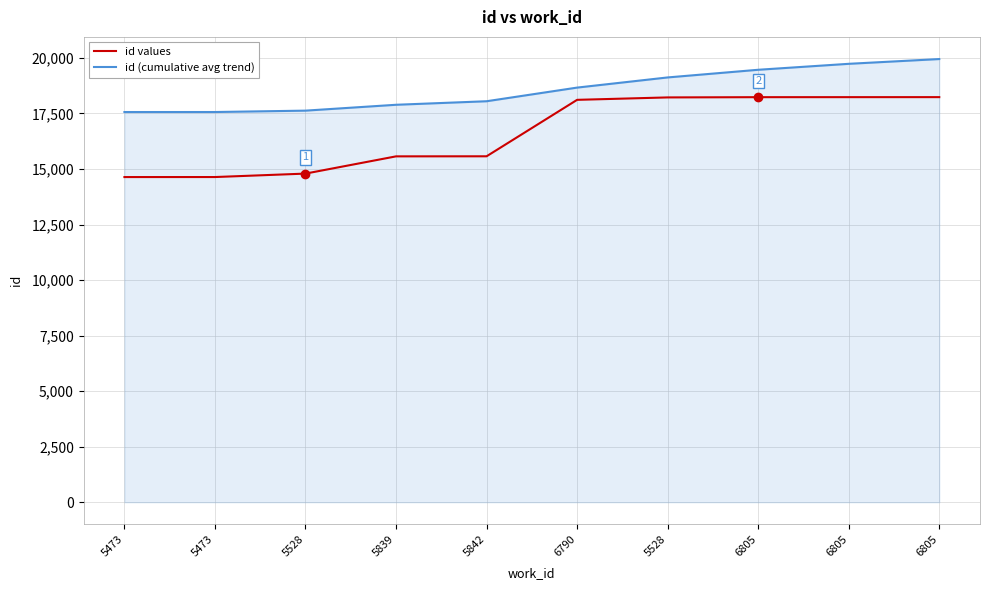

True or false: id values and id (cumulative avg trend) cross at least once.

False